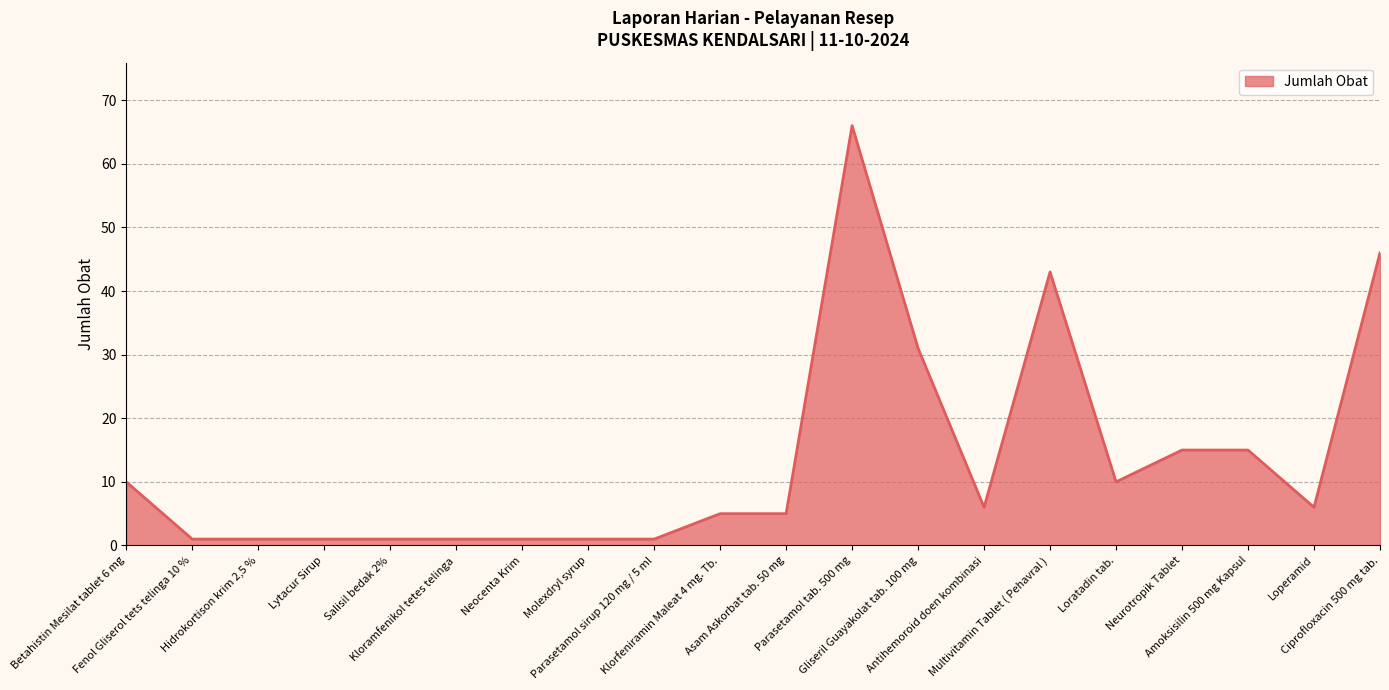

How many lines are shown in the chart?

1